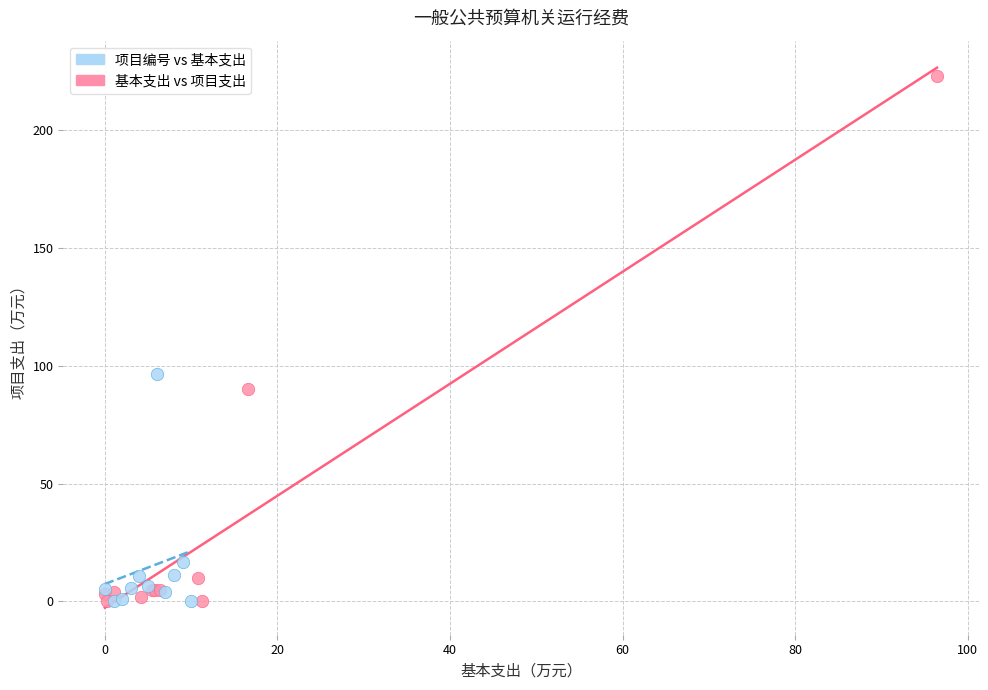

Which series reaches the maximum Y coordinate?

基本支出 vs 项目支出